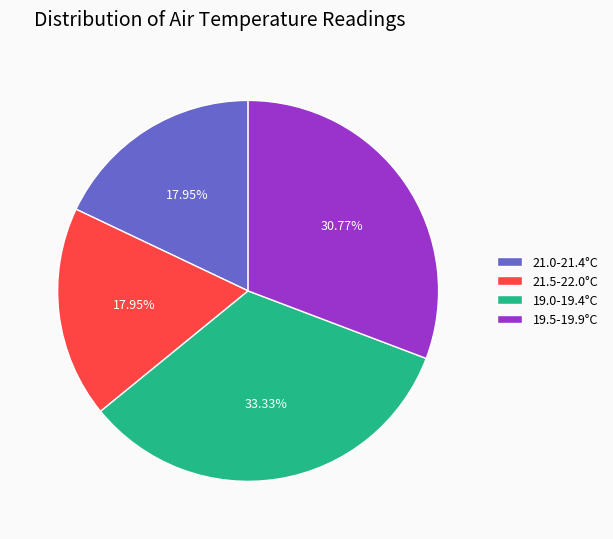

How many segments does this pie chart have?

4